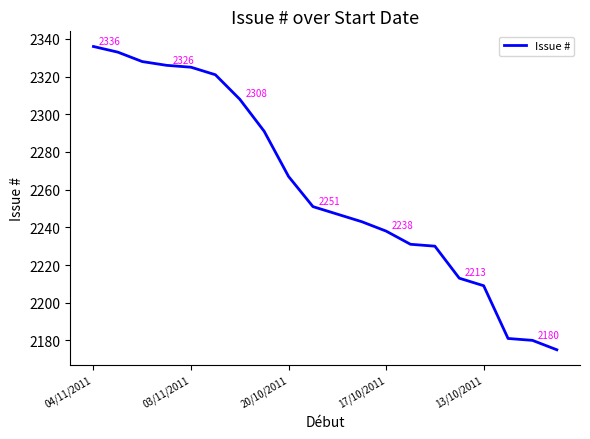

How many categories are shown in the chart?

20